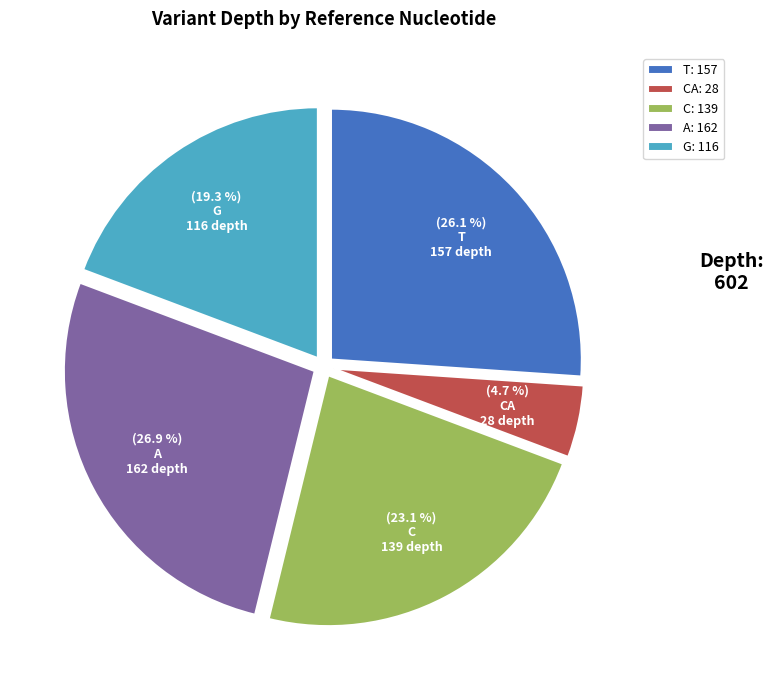

Rank the categories by value from highest to lowest.

A: 162, T: 157, C: 139, G: 116, CA: 28